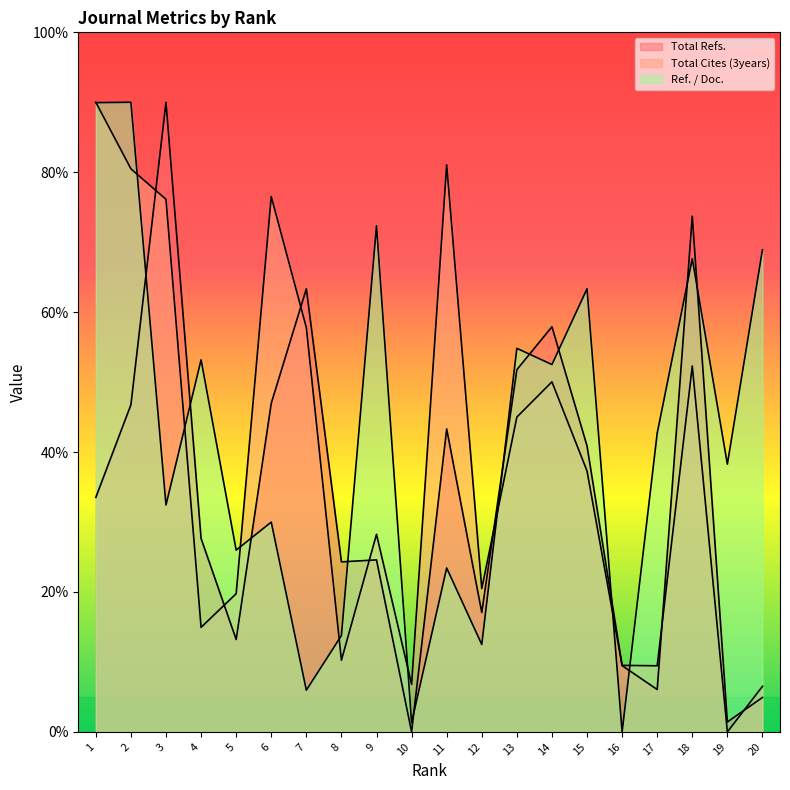

The Ref. / Doc. series shows 26.0 at 19. True or false?

False